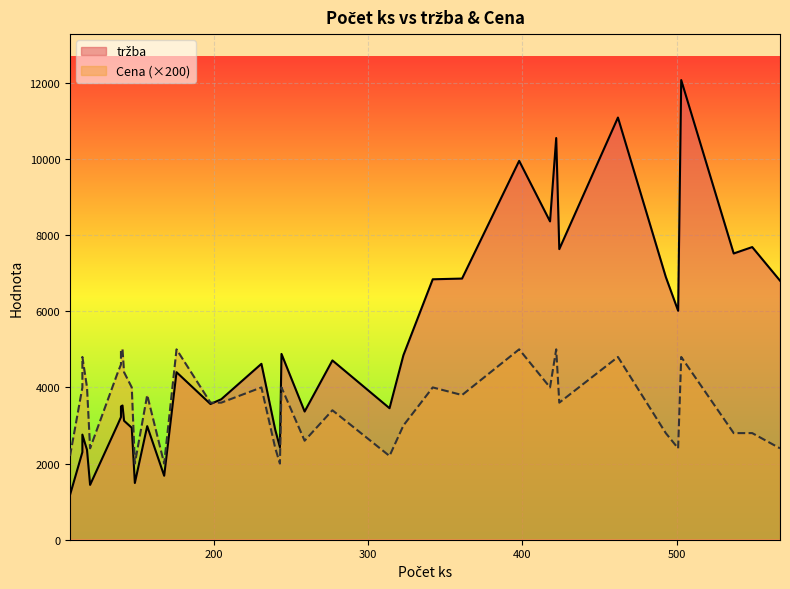

What is the average value of the Cena series?

18